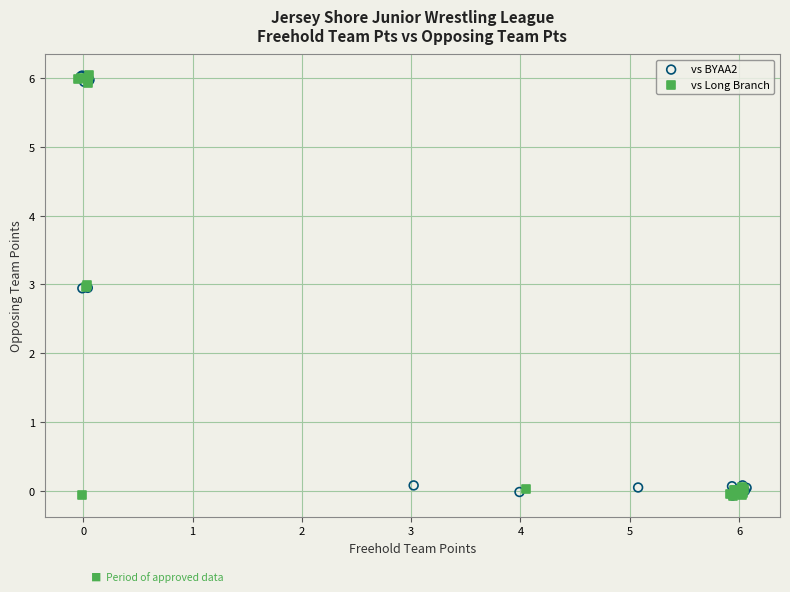

What are all the series names shown in the legend?

vs BYAA2, vs Long Branch